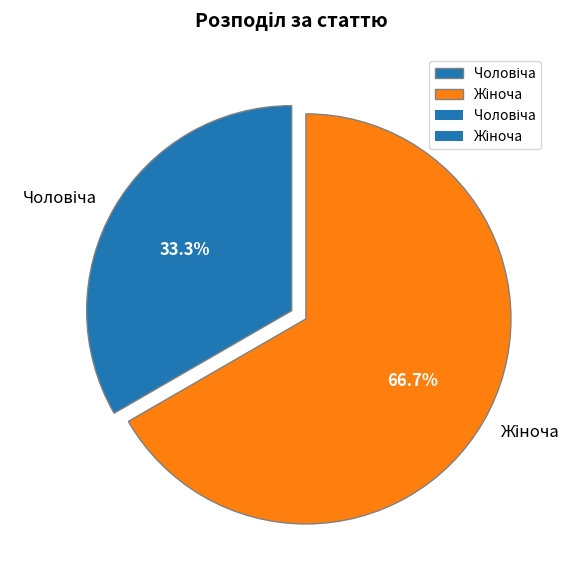

To the nearest percent, what is the average slice percentage?

50%